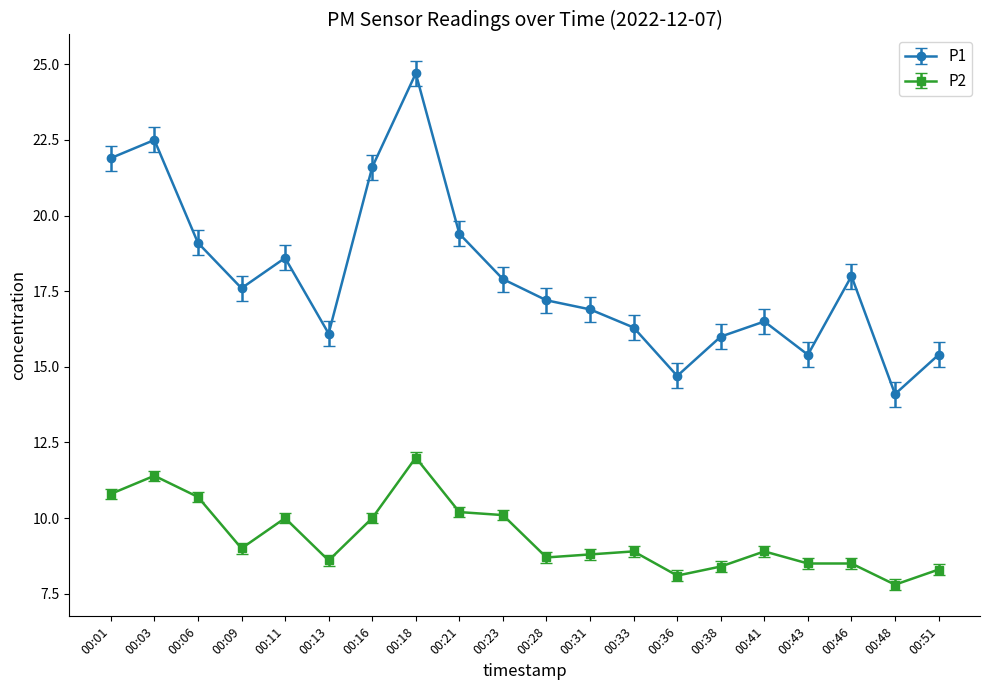

At which category does P1 reach its first local peak?

00:03